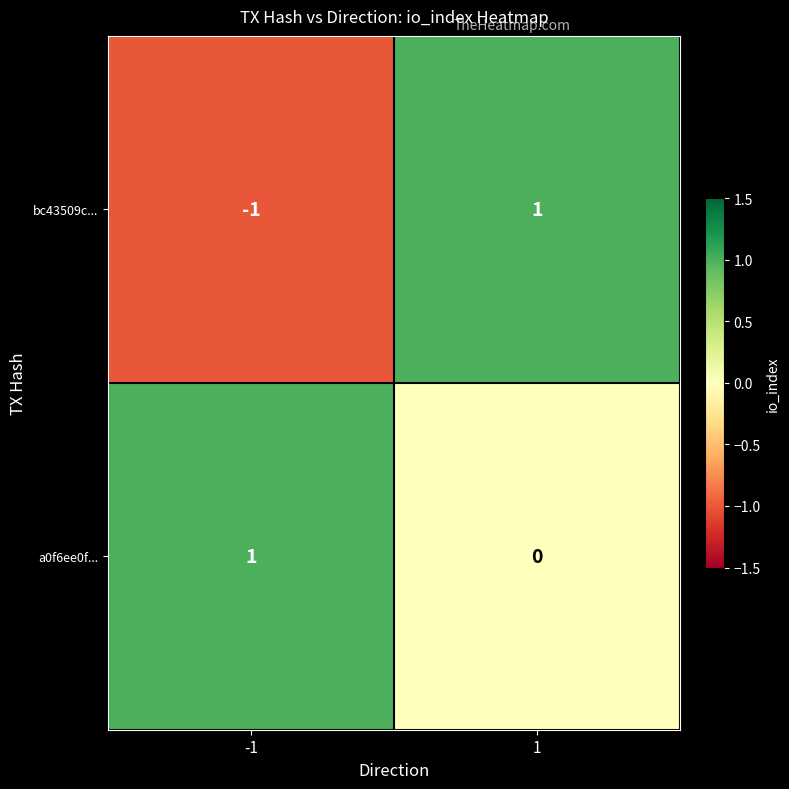

What is the maximum value shown in the chart?

1